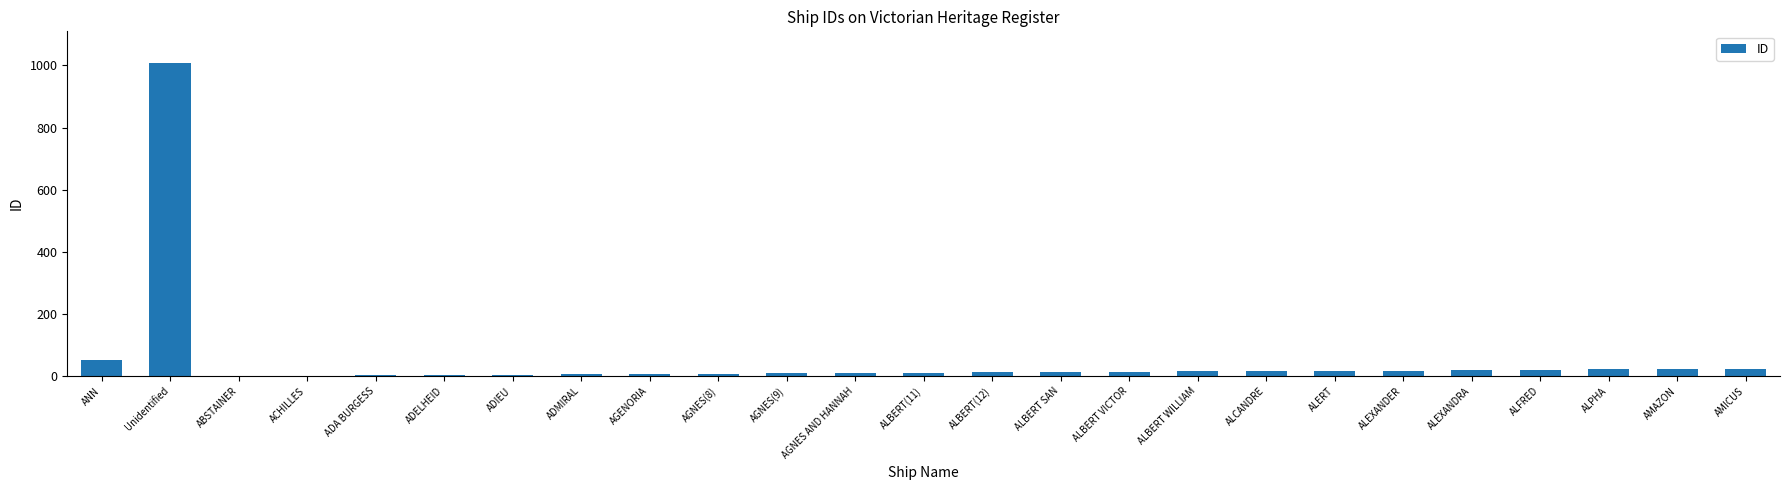

What is the sum of the values at ALEXANDER and ANN?

69